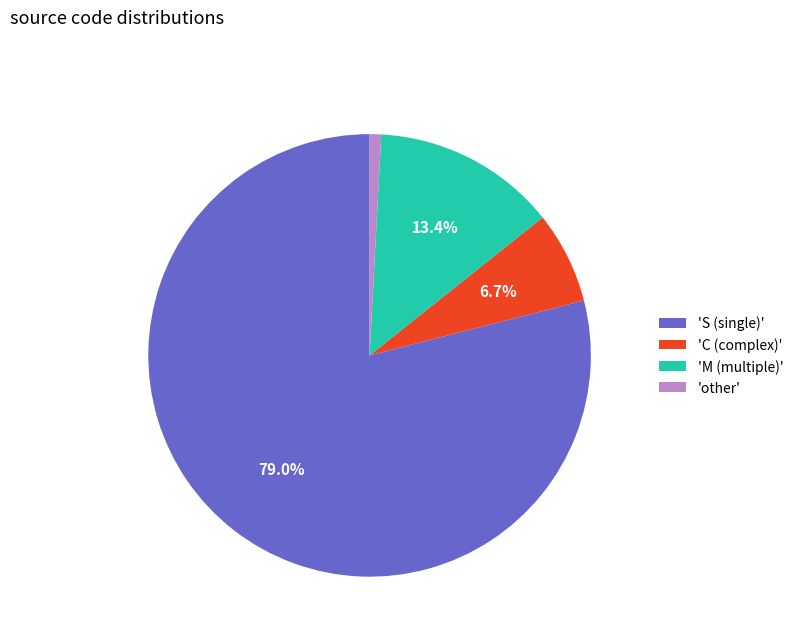

Combined, do 'S (single)' and 'C (complex)' account for over 50%?

Yes